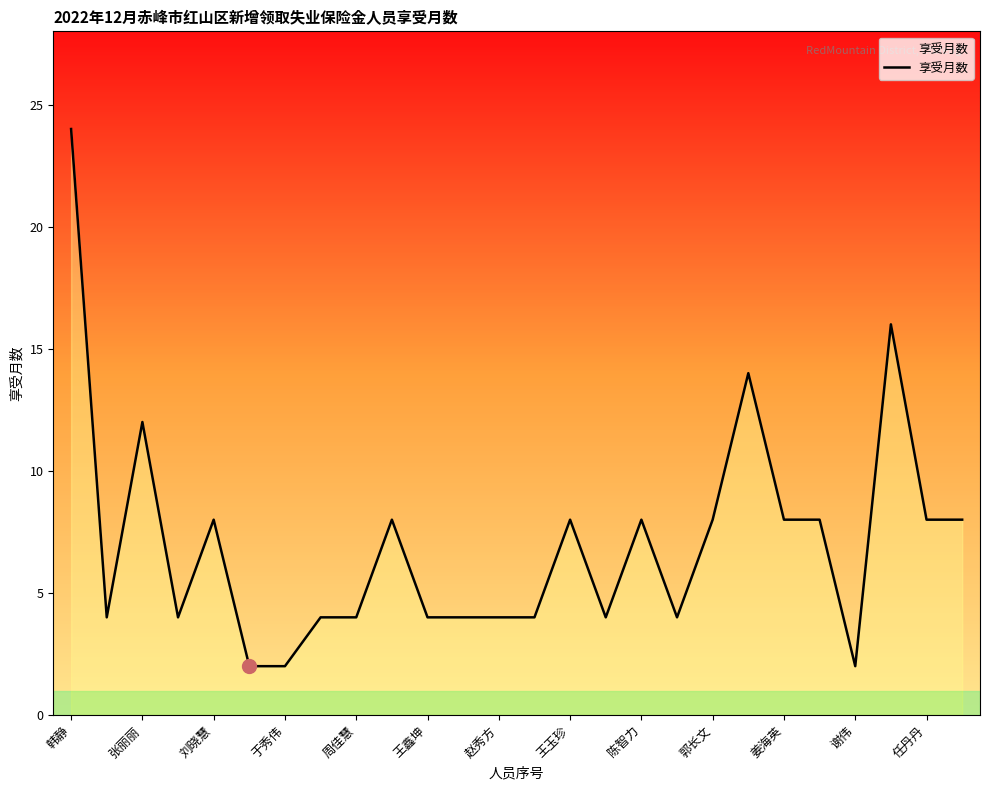

Does the chart display data point markers on the line(s)?

No